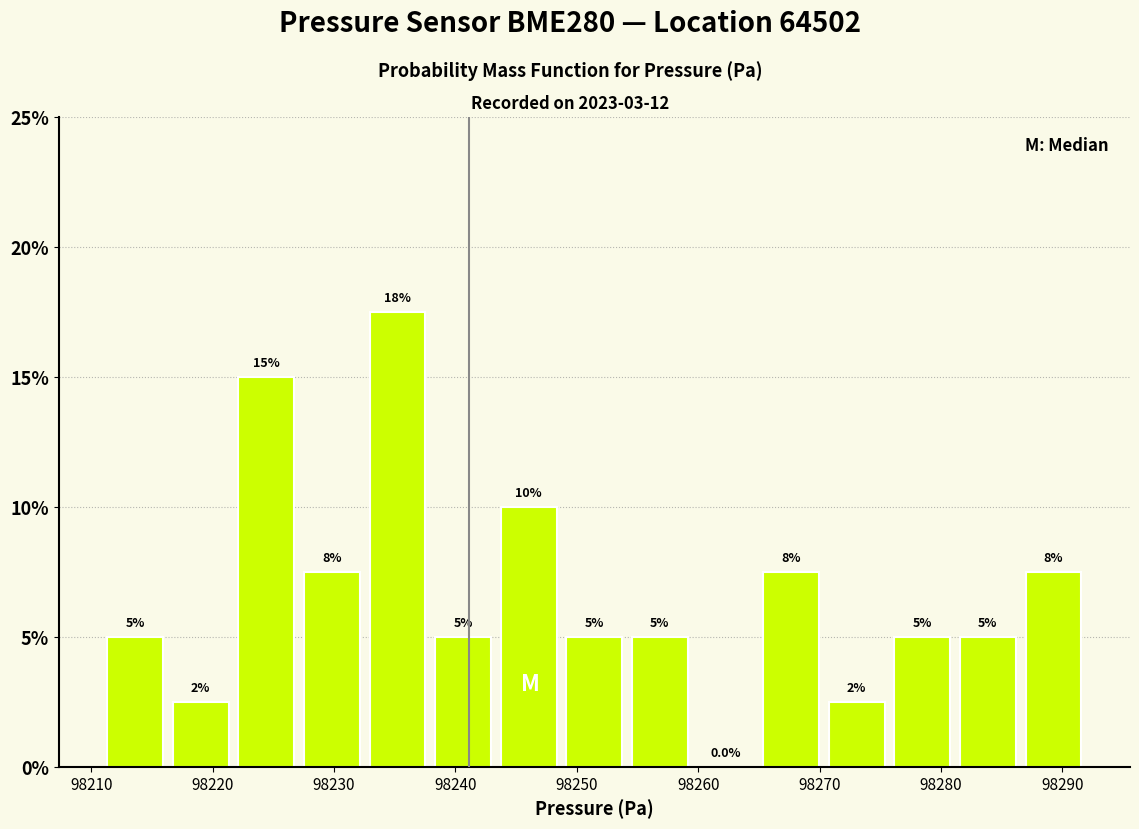

Over which range of the x-axis is the bar tallest?

98233 to 98238